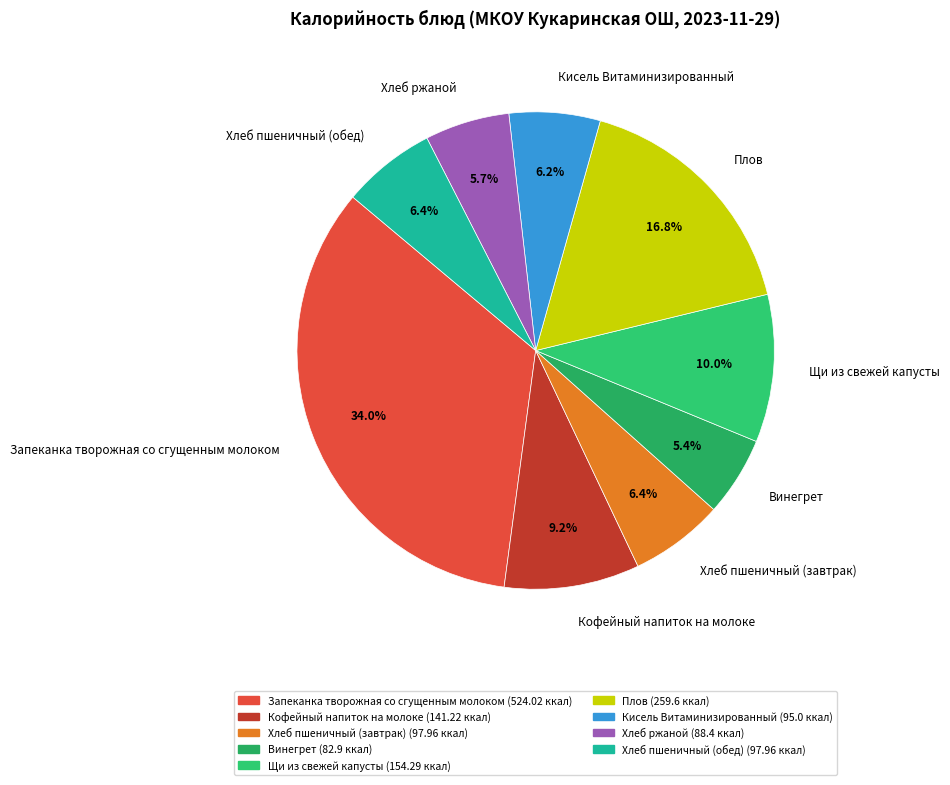

What is the largest slice in the pie chart?

Запеканка творожная со сгущенным молоком